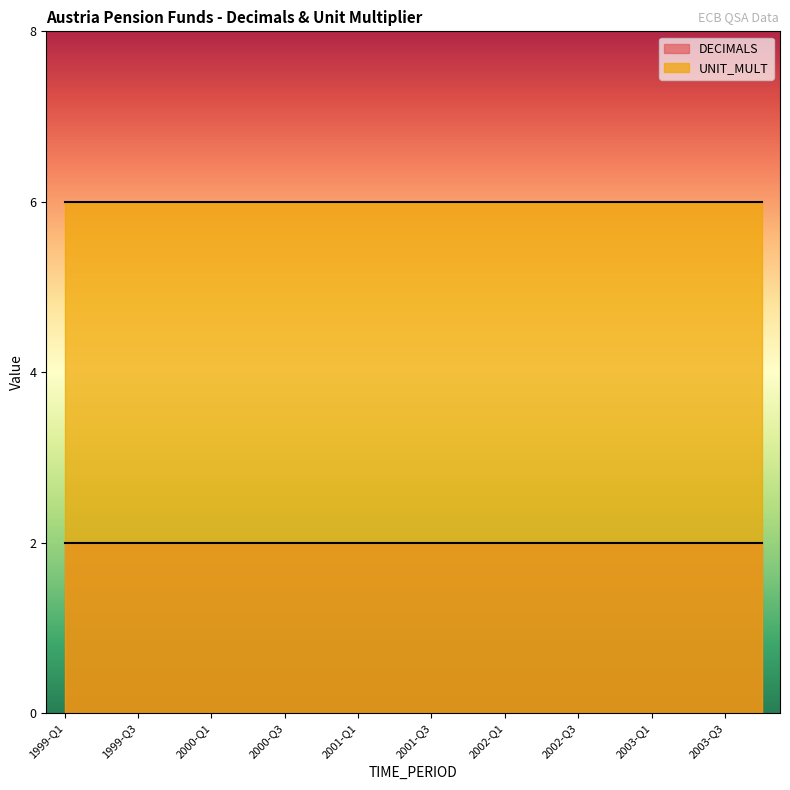

Between 1999-Q4 and 2000-Q1, which series saw the biggest shift?

DECIMALS